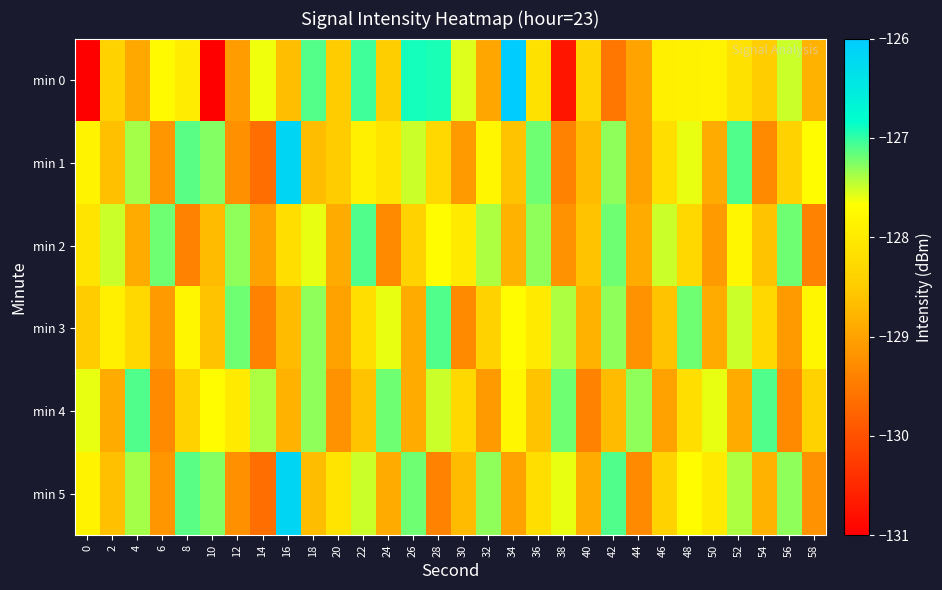

Rank the series at 14 from highest to lowest value.

min 4, min 0, min 2, min 3, min 1, min 5